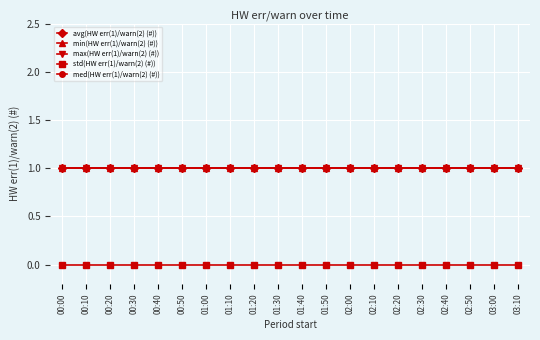

What is the minimum value for min(HW err(1)/warn(2) (#))?

1